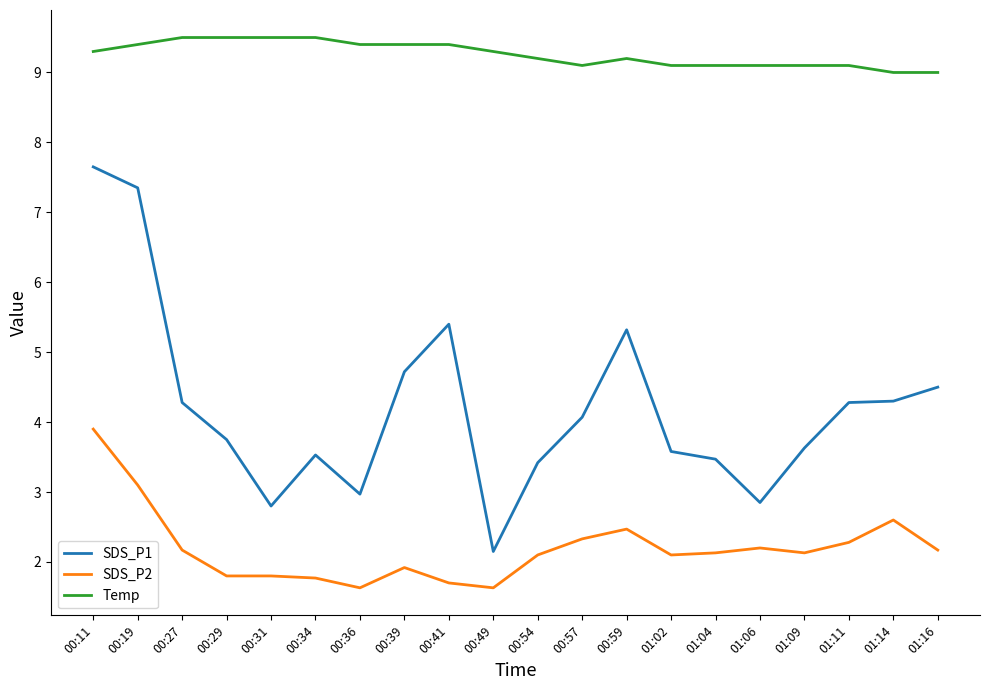

Where is the first local maximum for SDS_P1?

00:34